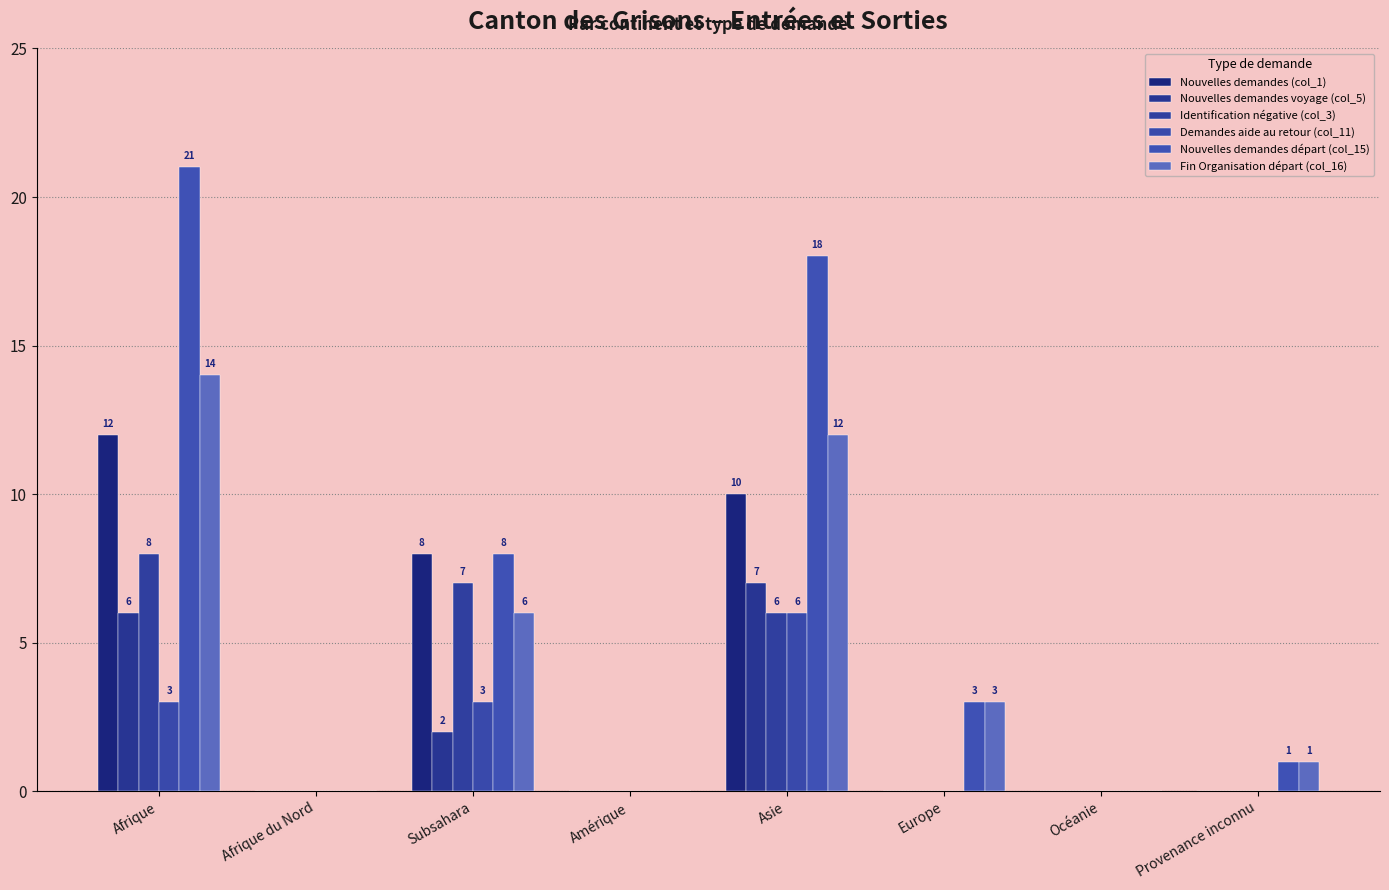

Count the number of data series in this chart.

6